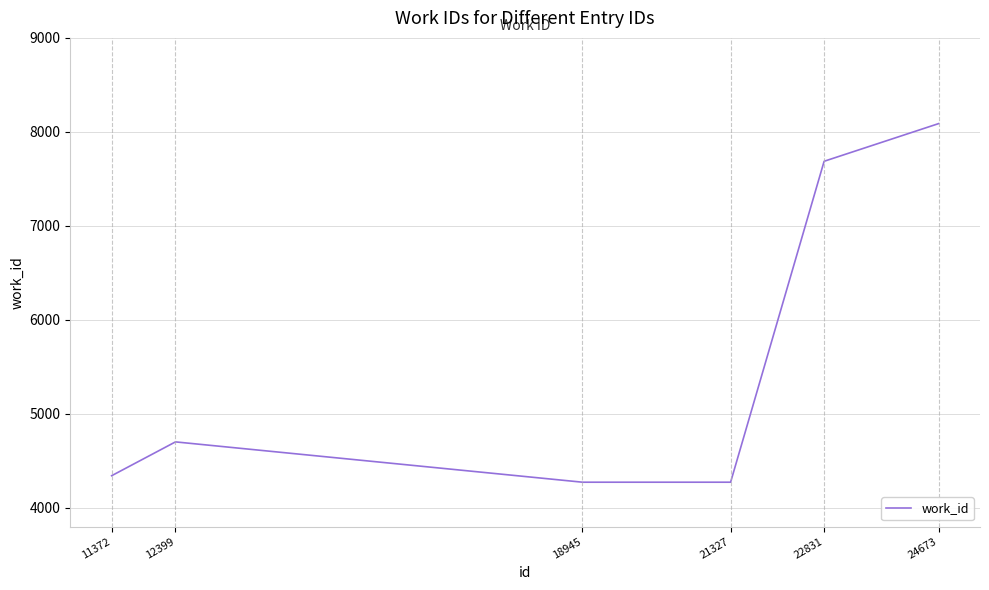

True or false: the data has more than 2 interior local peaks.

False